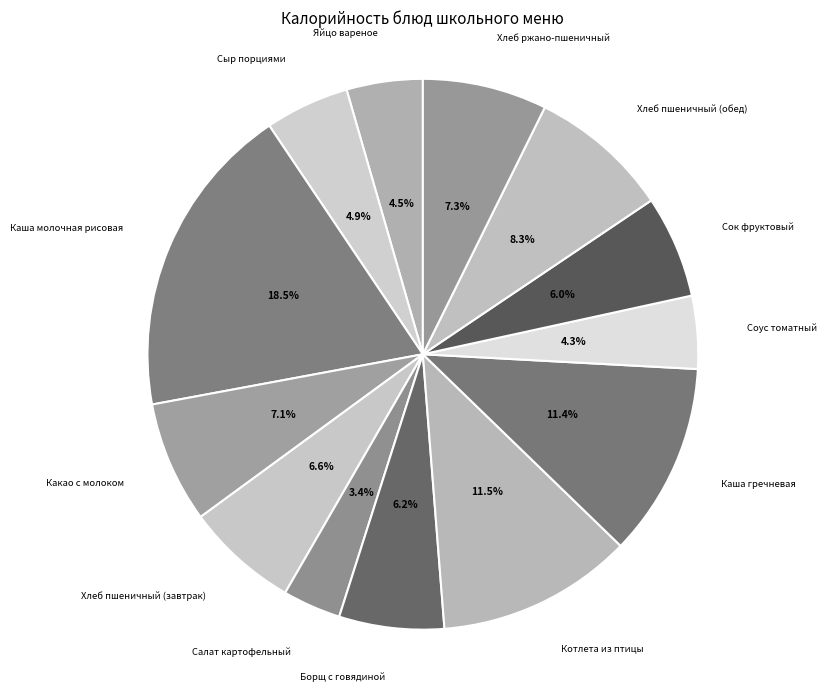

What is the largest slice in the pie chart?

Каша молочная рисовая